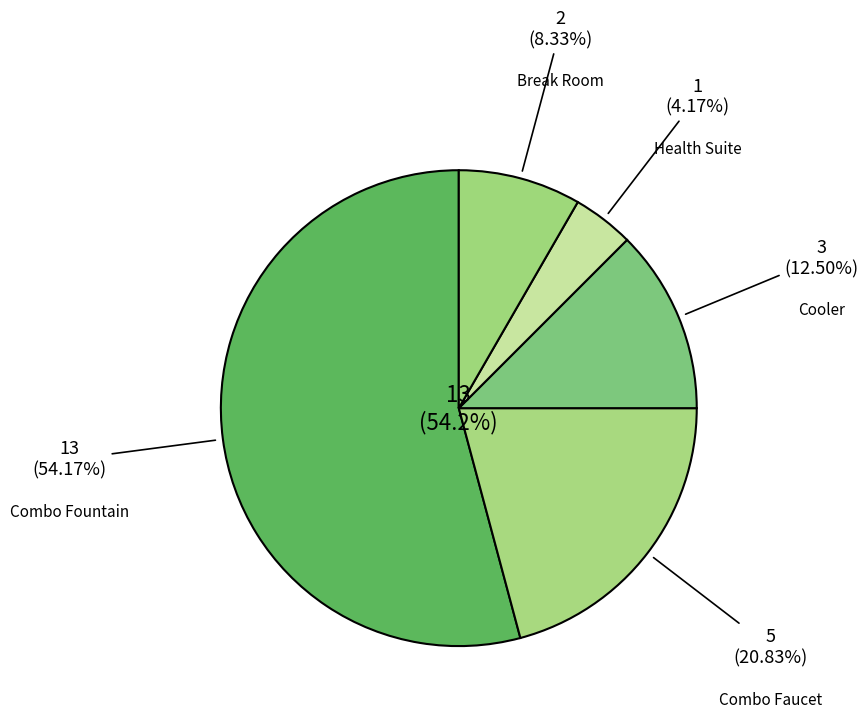

What percentage do Break Room and Cooler together represent?

20.8%